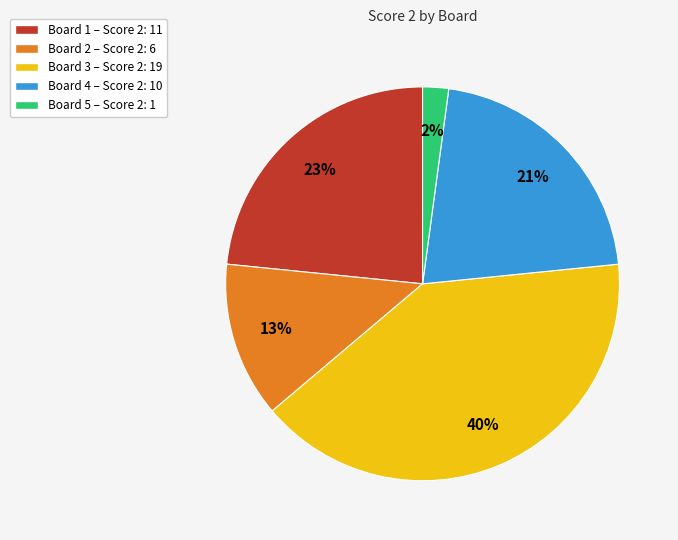

Combined, do Board 1 and Board 3 account for over 50%?

Yes